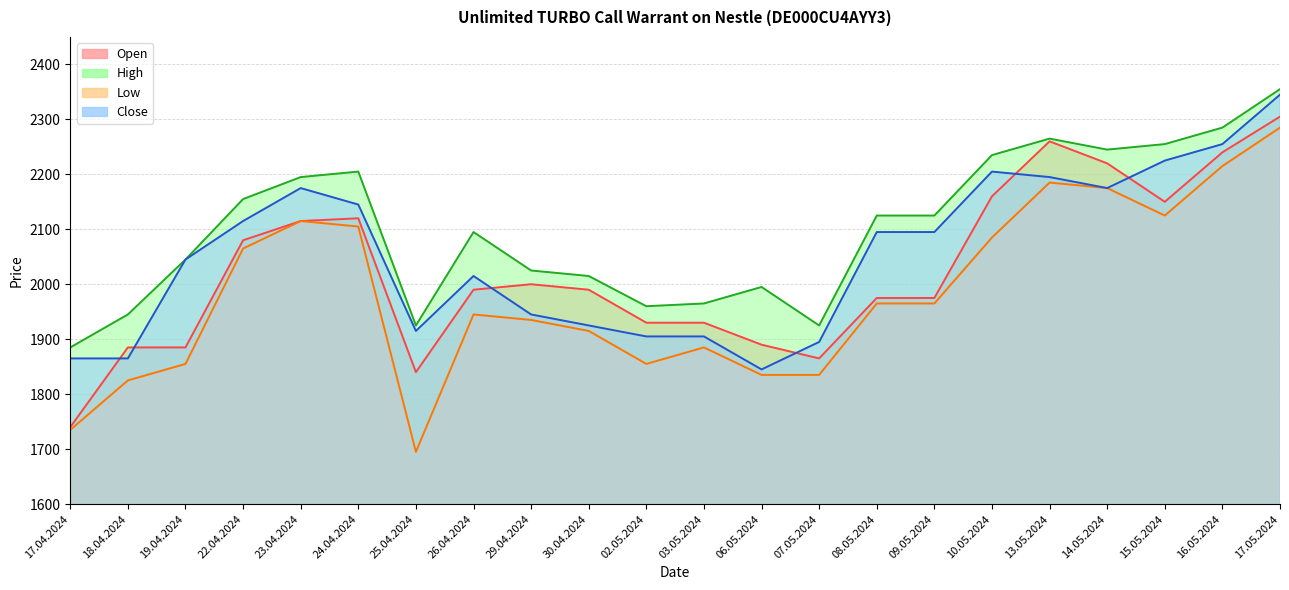

True or false: Low and Open cross at least once.

False